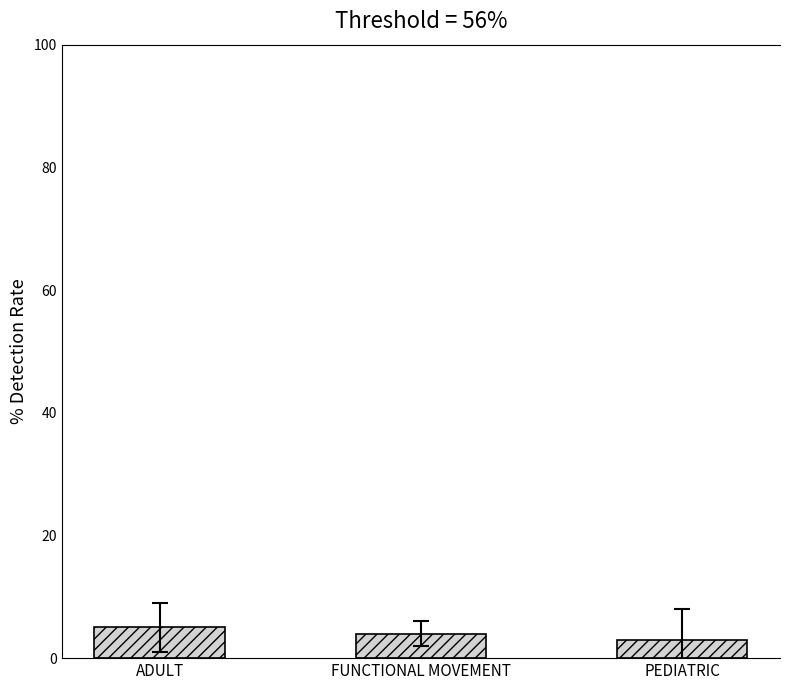

True or false: the data shows 5 at ADULT.

True